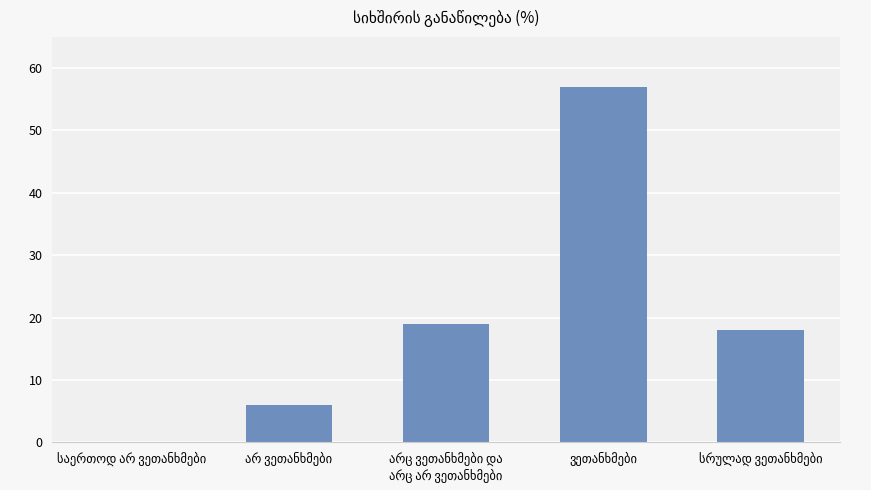

What is the greatest value displayed?

57